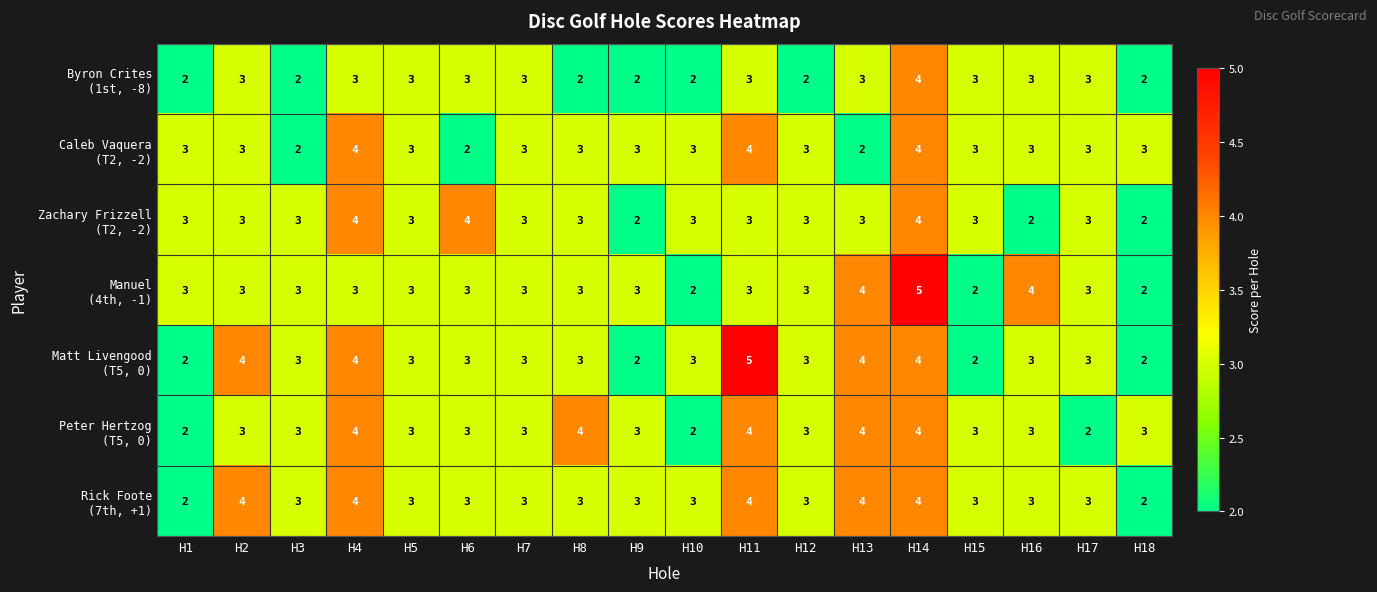

What is the greatest value displayed?

5